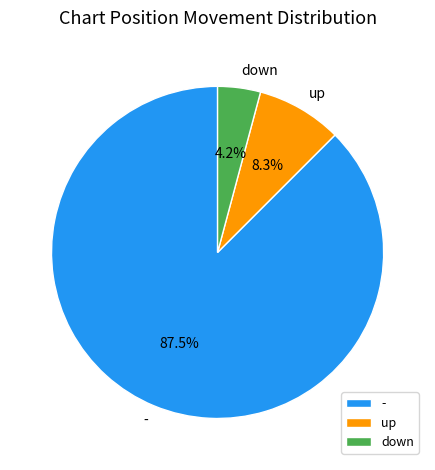

To the nearest percent, what is the difference between the largest and smallest slice percentages?

83%